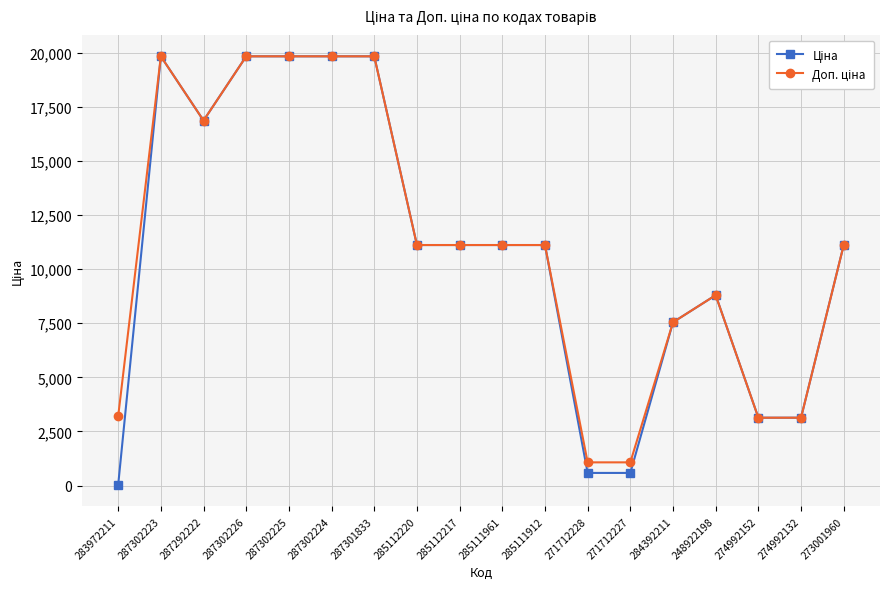

What is the greatest value displayed?

19831.1